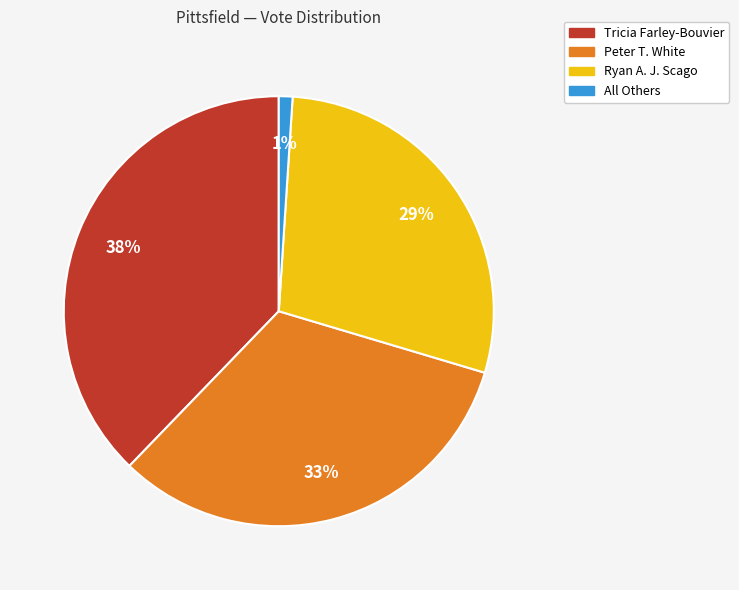

What is the ratio of the value at Ryan A. J. Scago to the value at Tricia Farley-Bouvier?

0.8